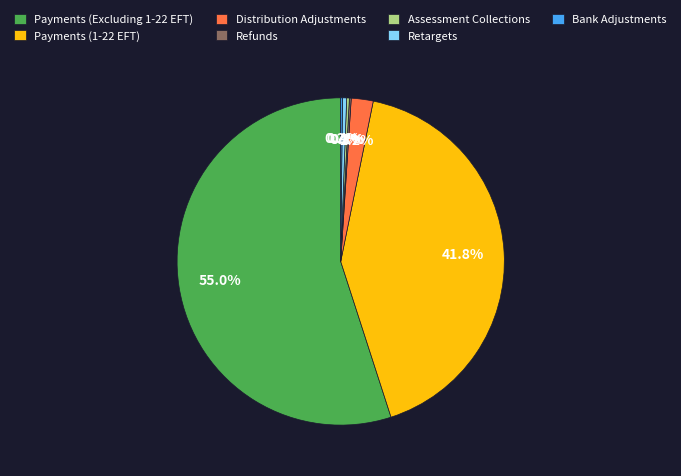

Which category has the biggest portion of the pie?

Payments (Excluding 1-22 EFT)